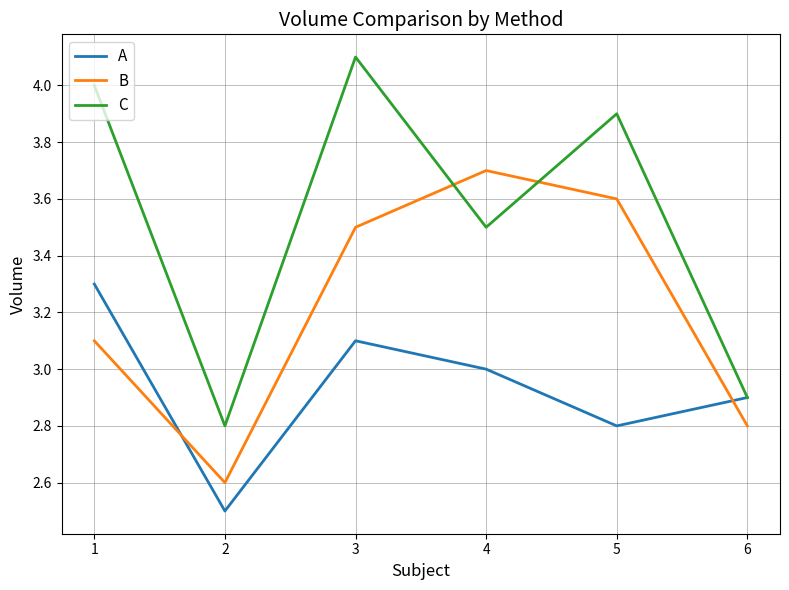

What is the difference between the maximum and minimum values in the B series?

1.1